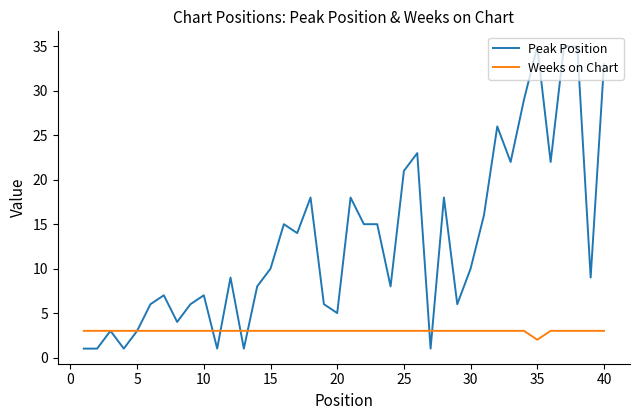

Does the chart have visible grid lines?

No